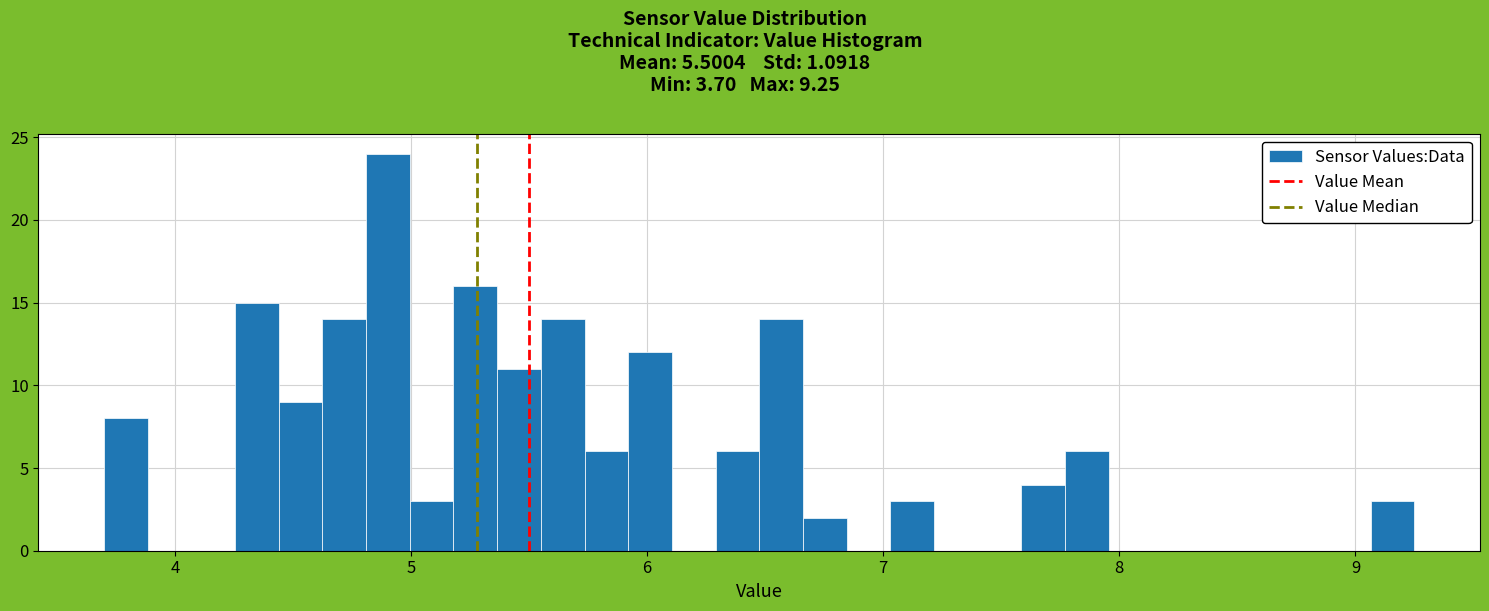

Read against the x-axis, roughly where is the centre of the tallest bar?

4.9